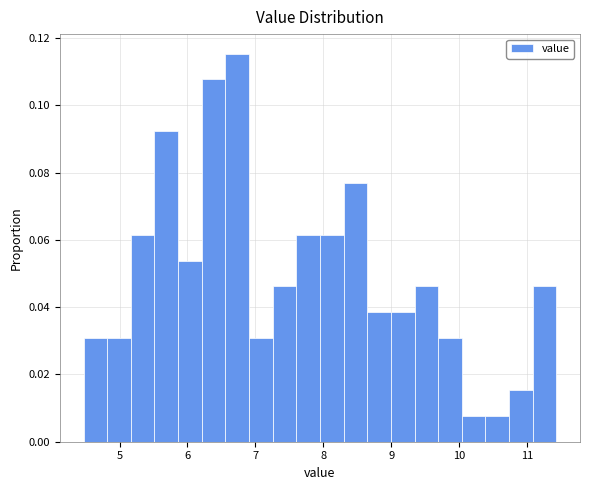

Around what value on the x-axis is the tallest bar? Give the approximate position of its centre, as read against the axis.

6.7